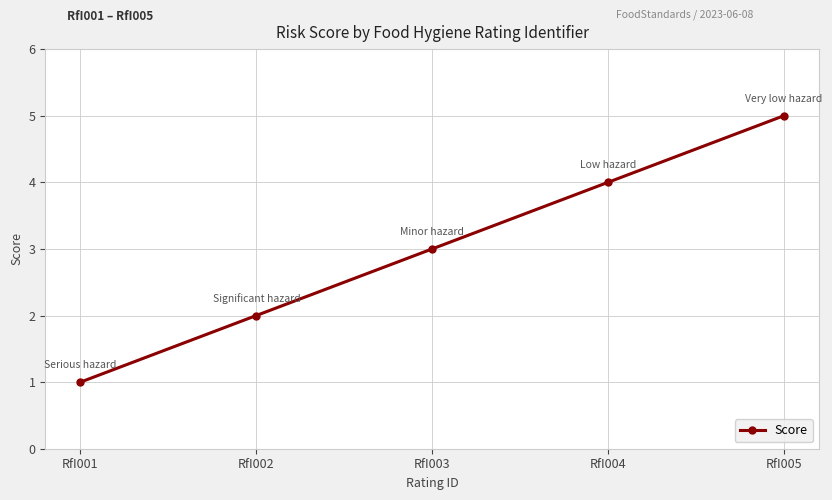

Rank the categories by value from highest to lowest.

RfI005, RfI004, RfI003, RfI002, RfI001